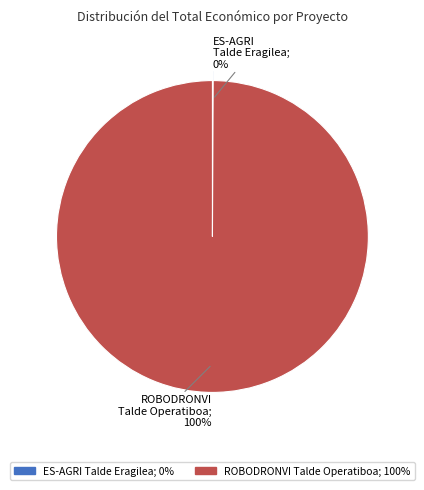

To the nearest percent, what is the average slice percentage?

50%